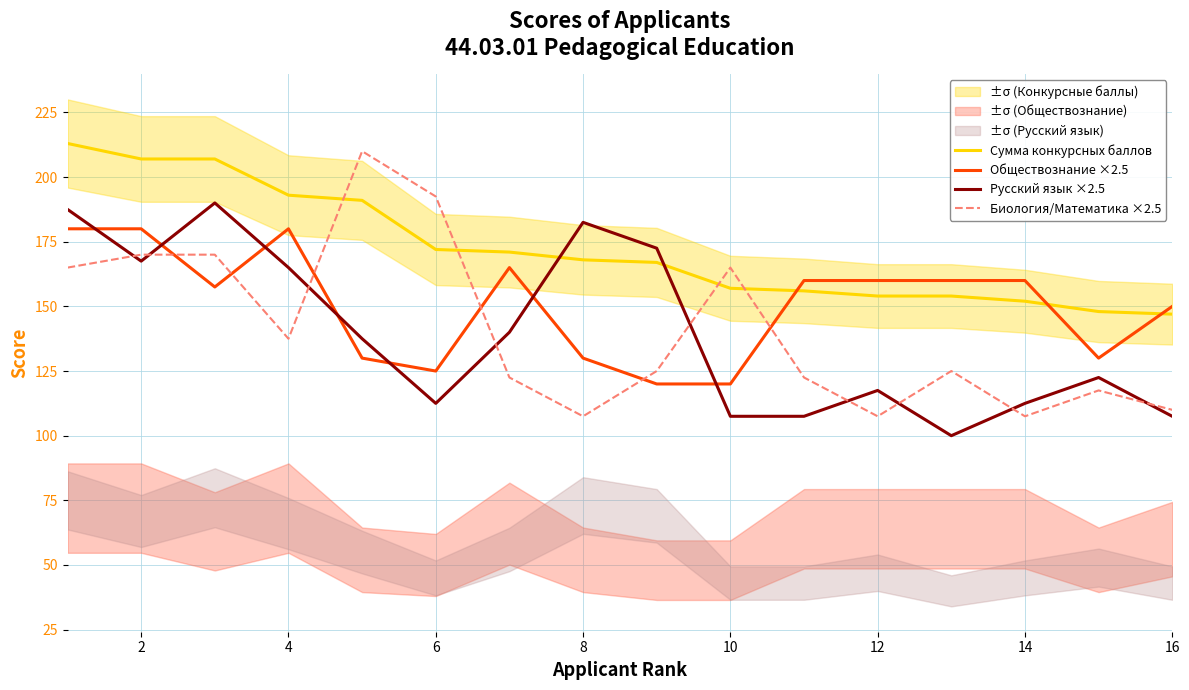

What is the value of the Биология/Математика ×2.5 point at the 7th from the left?

122.5